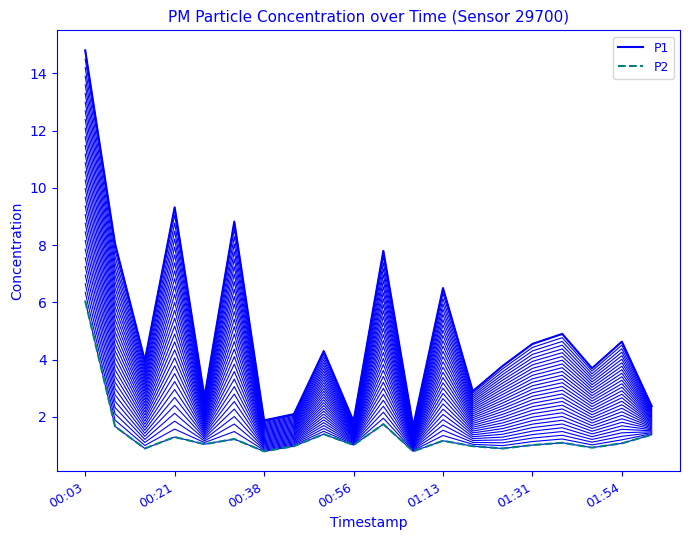

Rank the series by their maximum value, from highest to lowest.

P1, P2